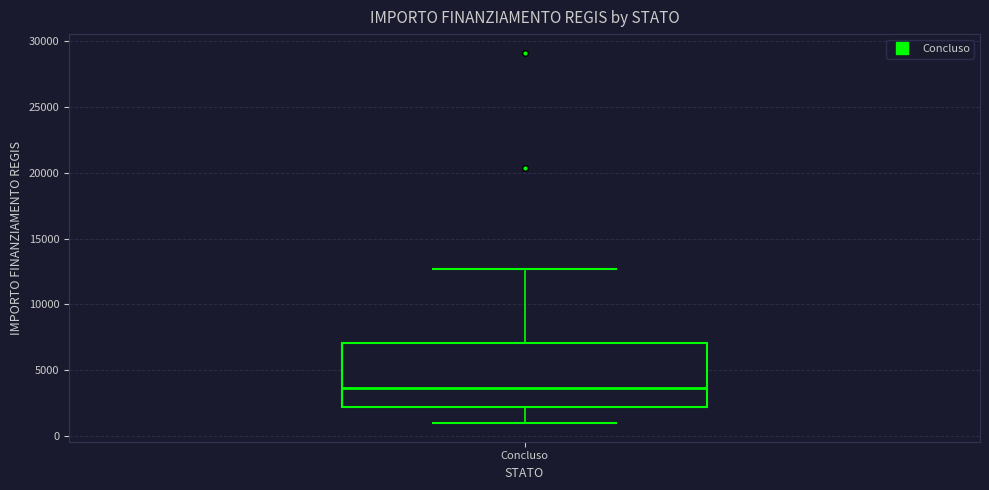

Transcribe this box plot: give where the median line is, the range the box spans, and where the two whiskers end, as read against the y-axis. The values are not printed on the chart, so give them approximately, as read against the axis.

median 3500, box 2000 to 7000, whiskers 1000 to 12500